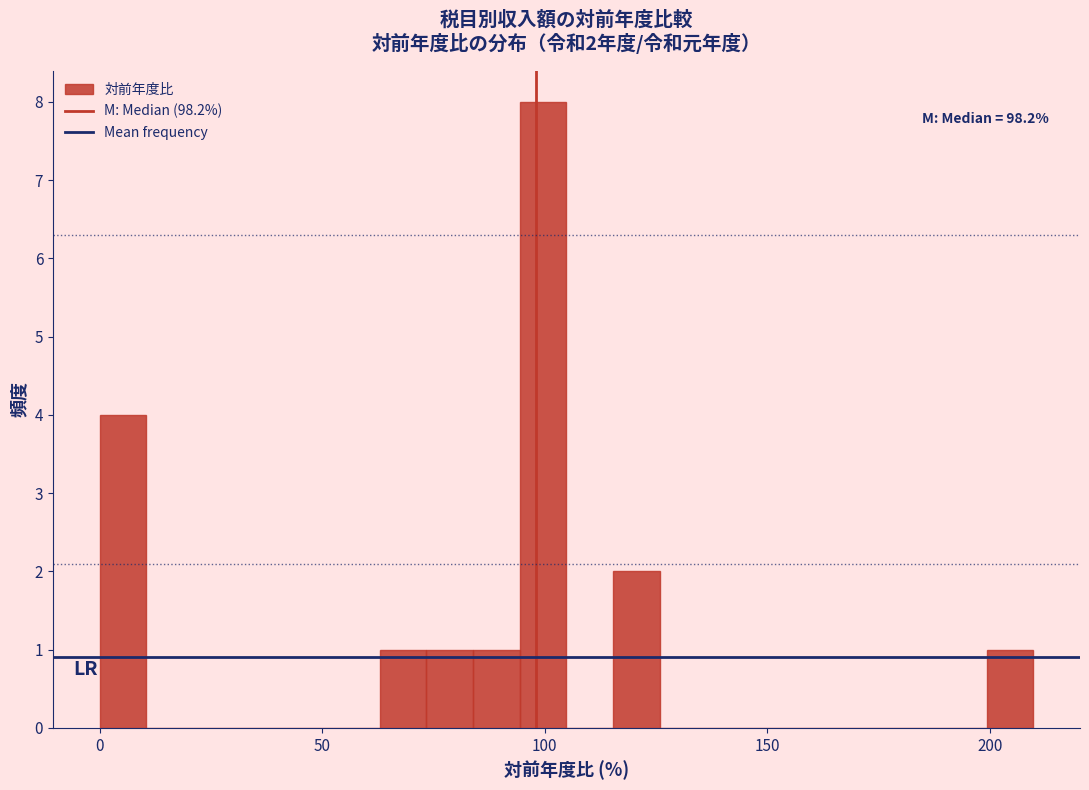

Read against the x-axis, roughly where is the centre of the tallest bar?

100